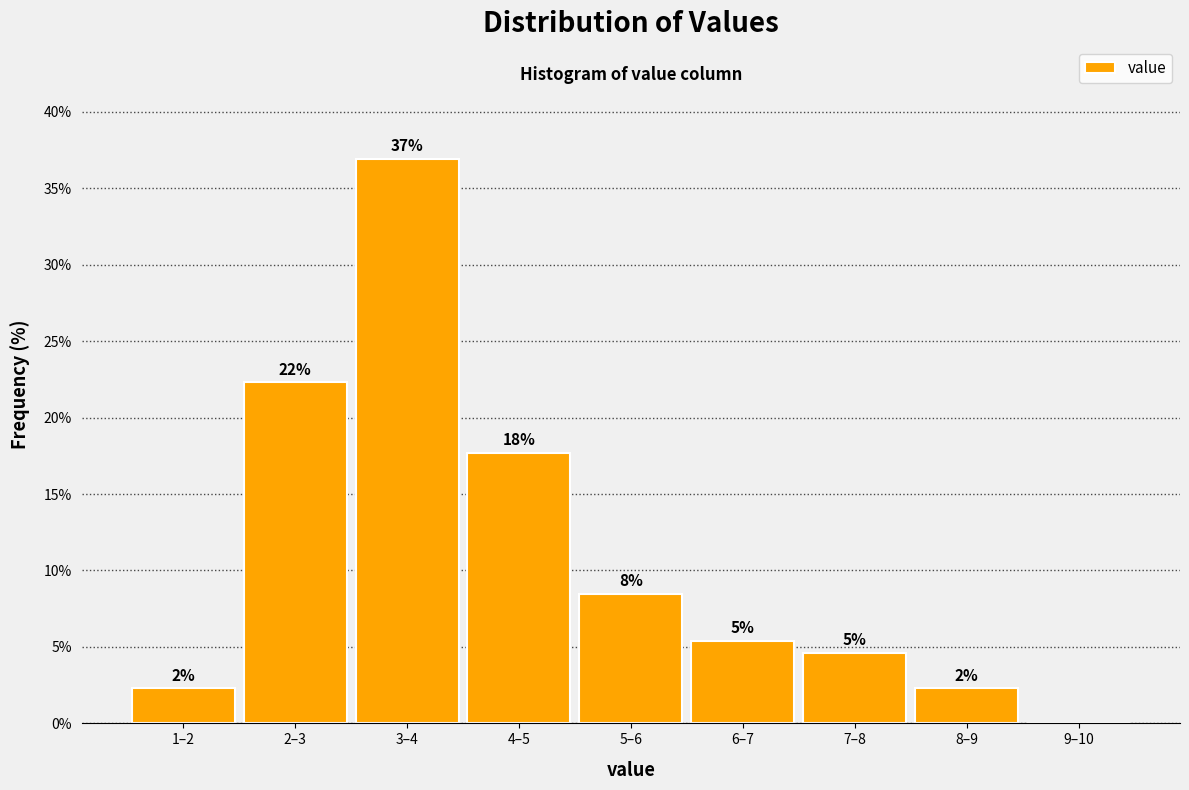

Are the bars horizontal?

No